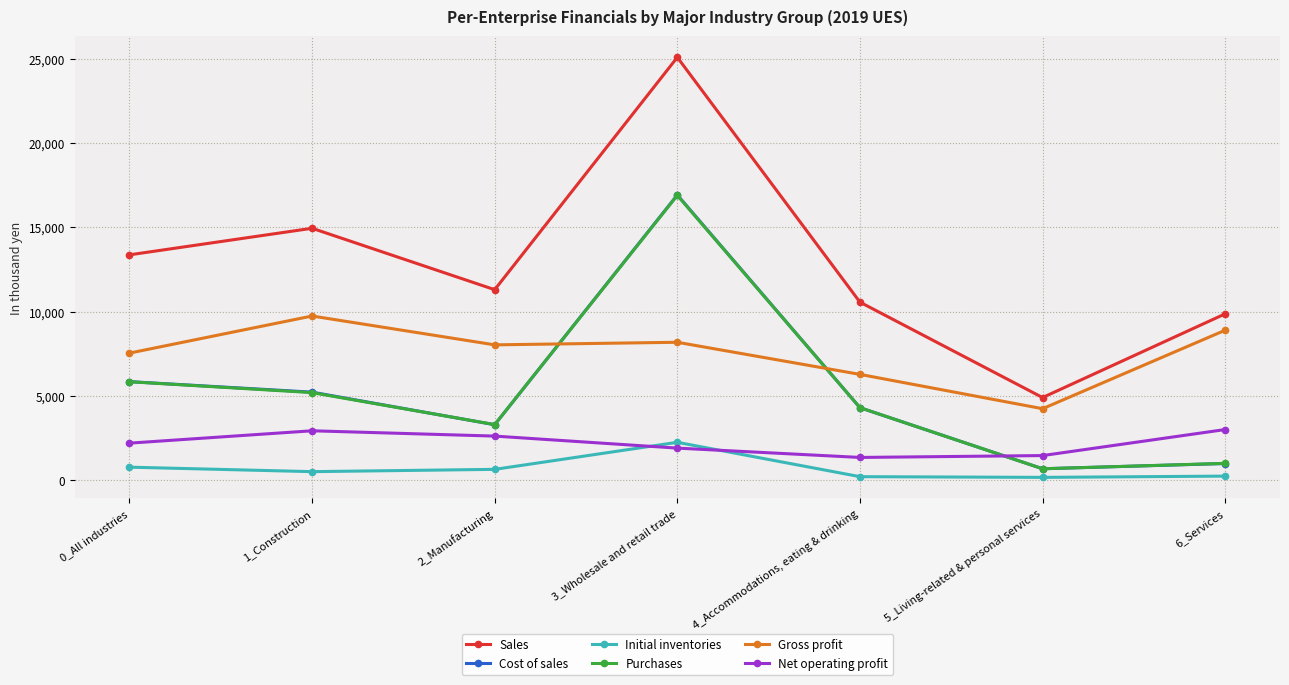

What is the label of the 1st point from the right?

6_Services